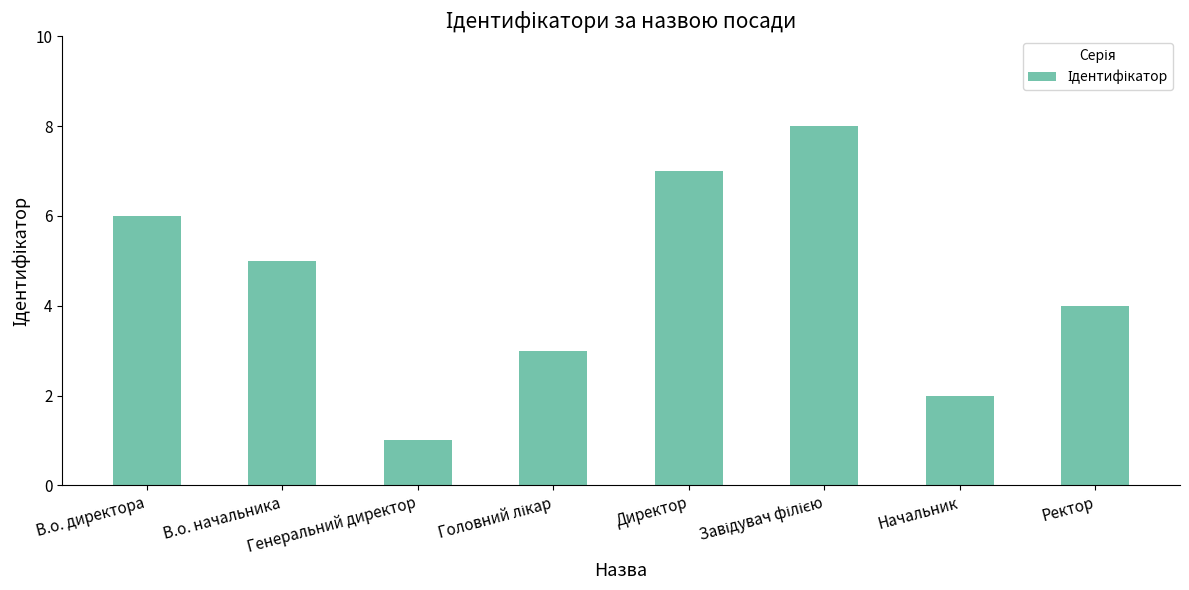

Is it true that the value at Начальник is 3?

False